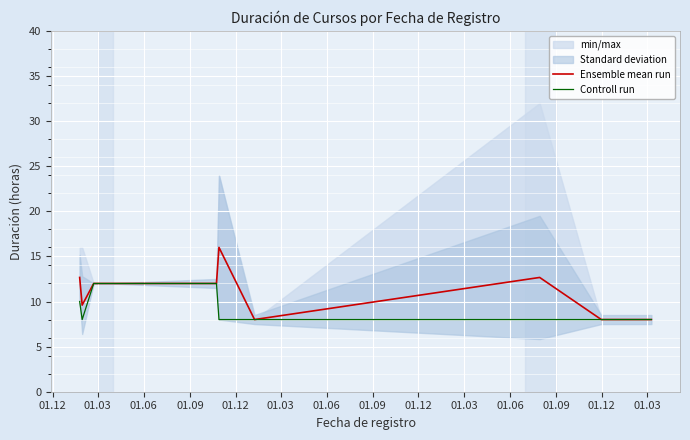

What is the maximum value for Ensemble mean run?

16.0